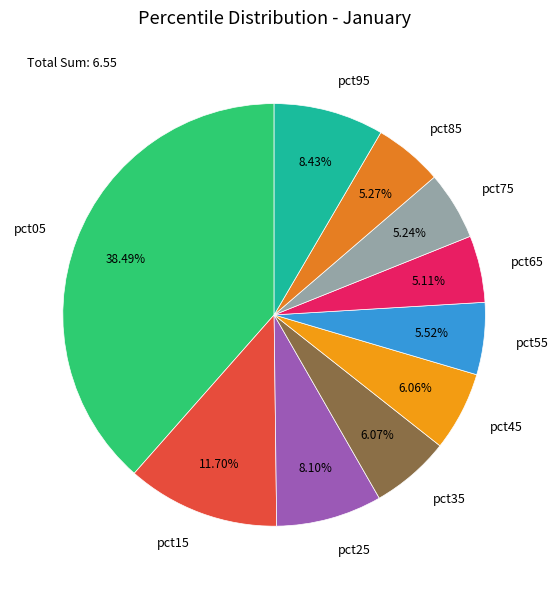

Count the number of slices in the pie.

10